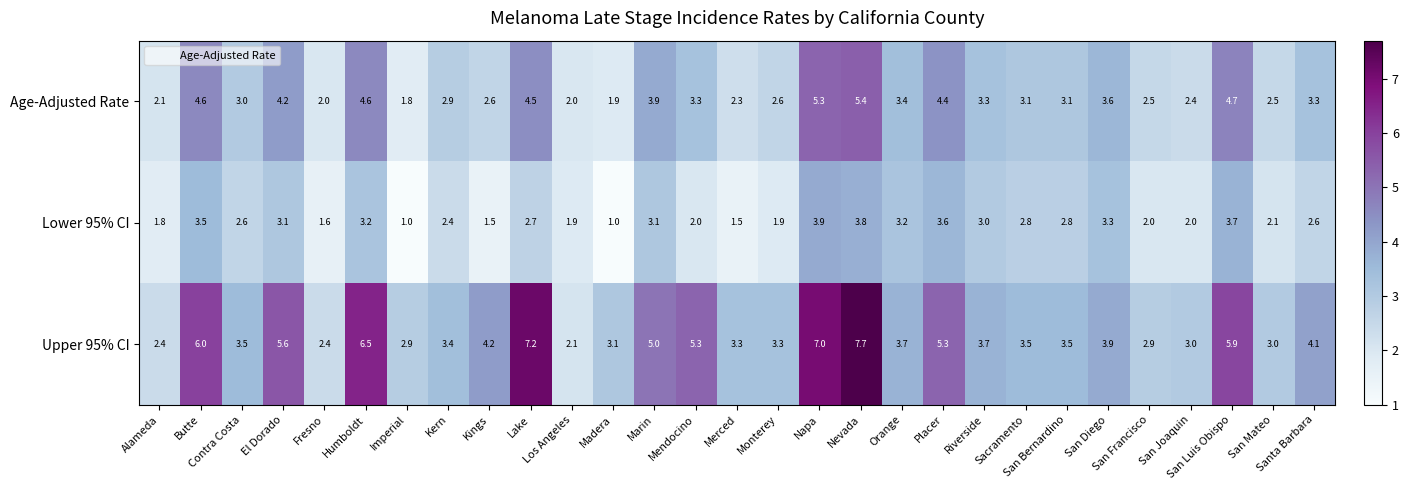

What is the lowest value of the Upper 95% CI series?

2.1